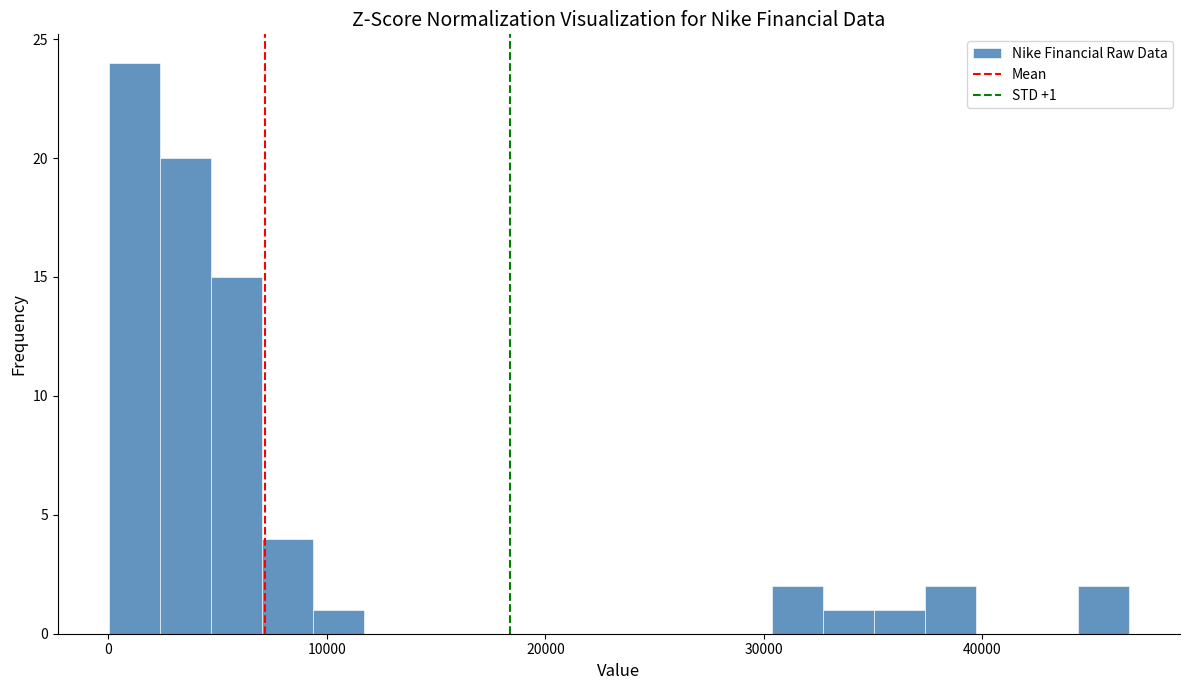

Around what value on the x-axis is the tallest bar? Give the approximate position of its centre, as read against the axis.

1000